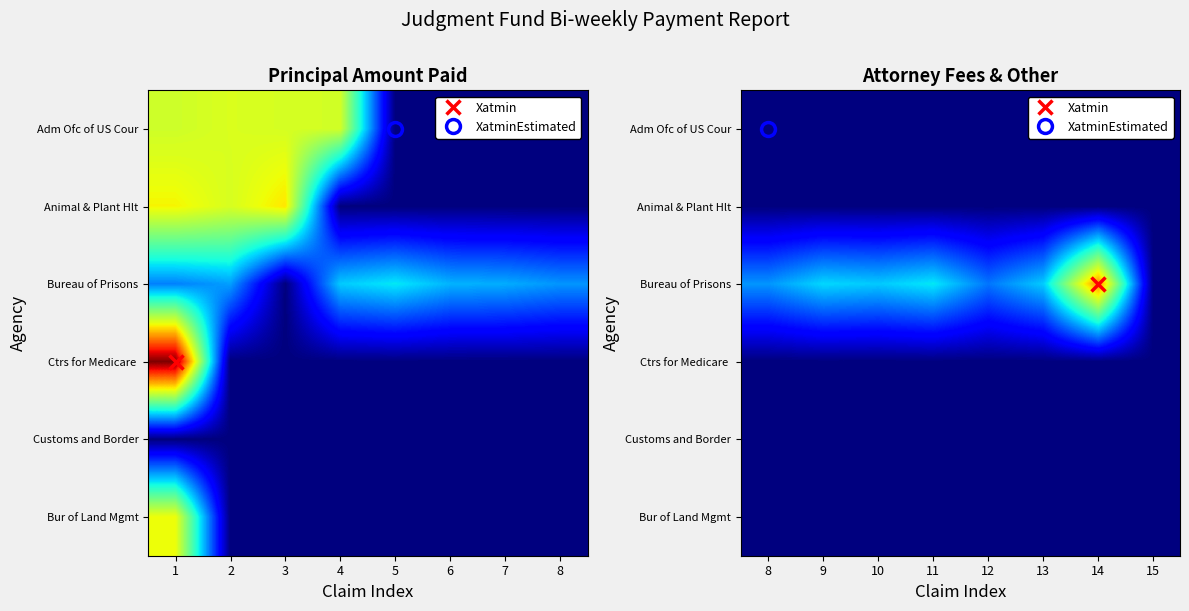

How many series are shown in this chart?

6